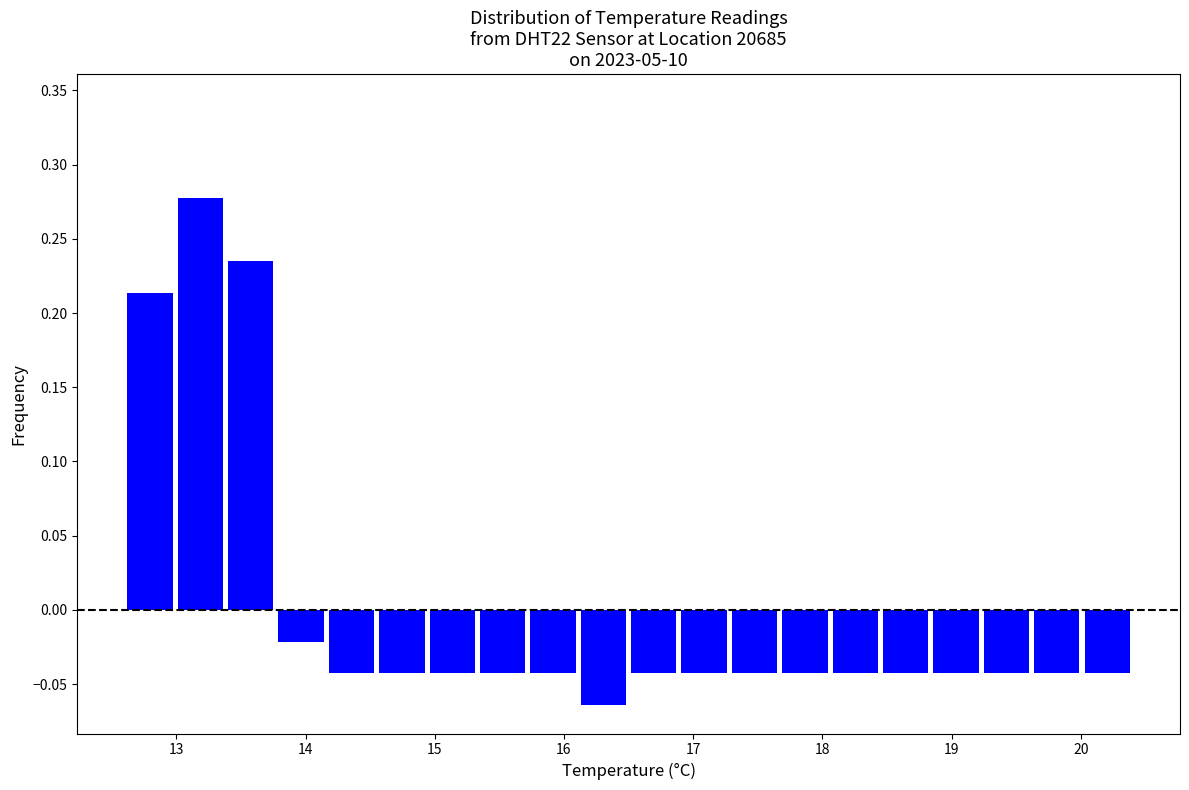

Read against the x-axis, roughly where is the centre of the tallest bar?

13.2